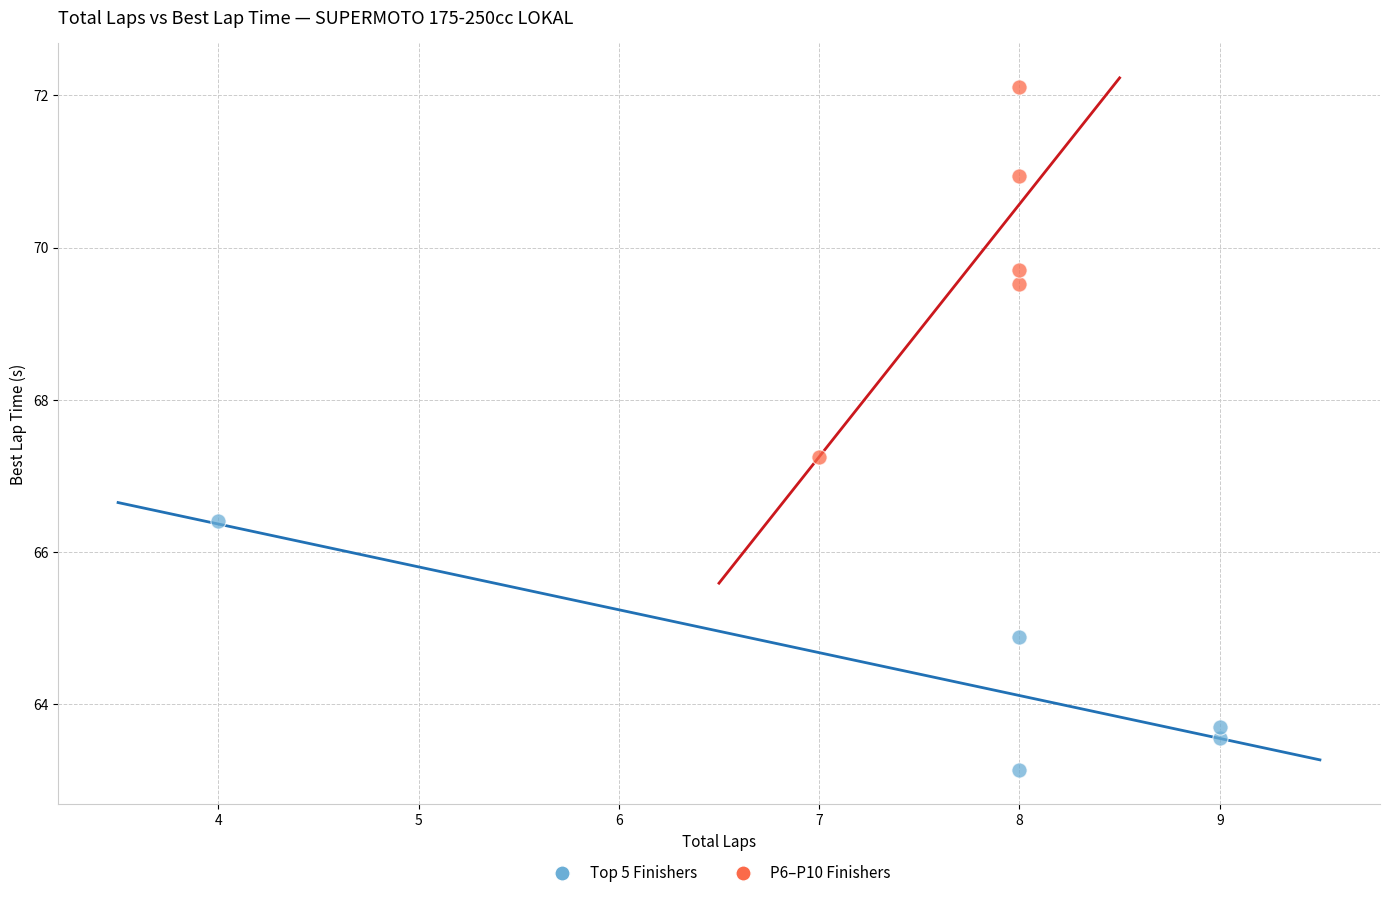

Which series contains the lowest Y value?

Top 5 Finishers